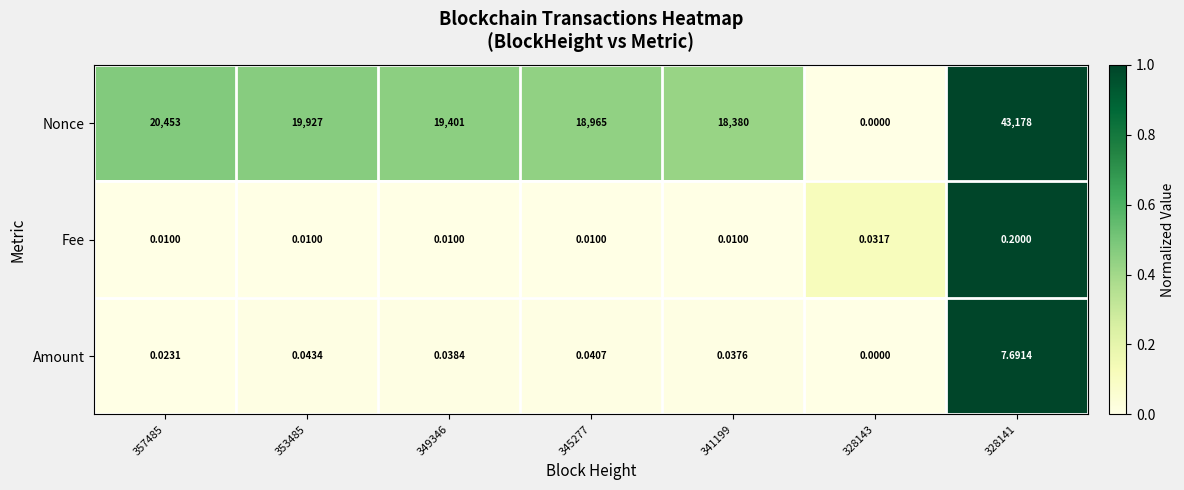

Between 345277 and 328143, which series saw the biggest shift?

Nonce